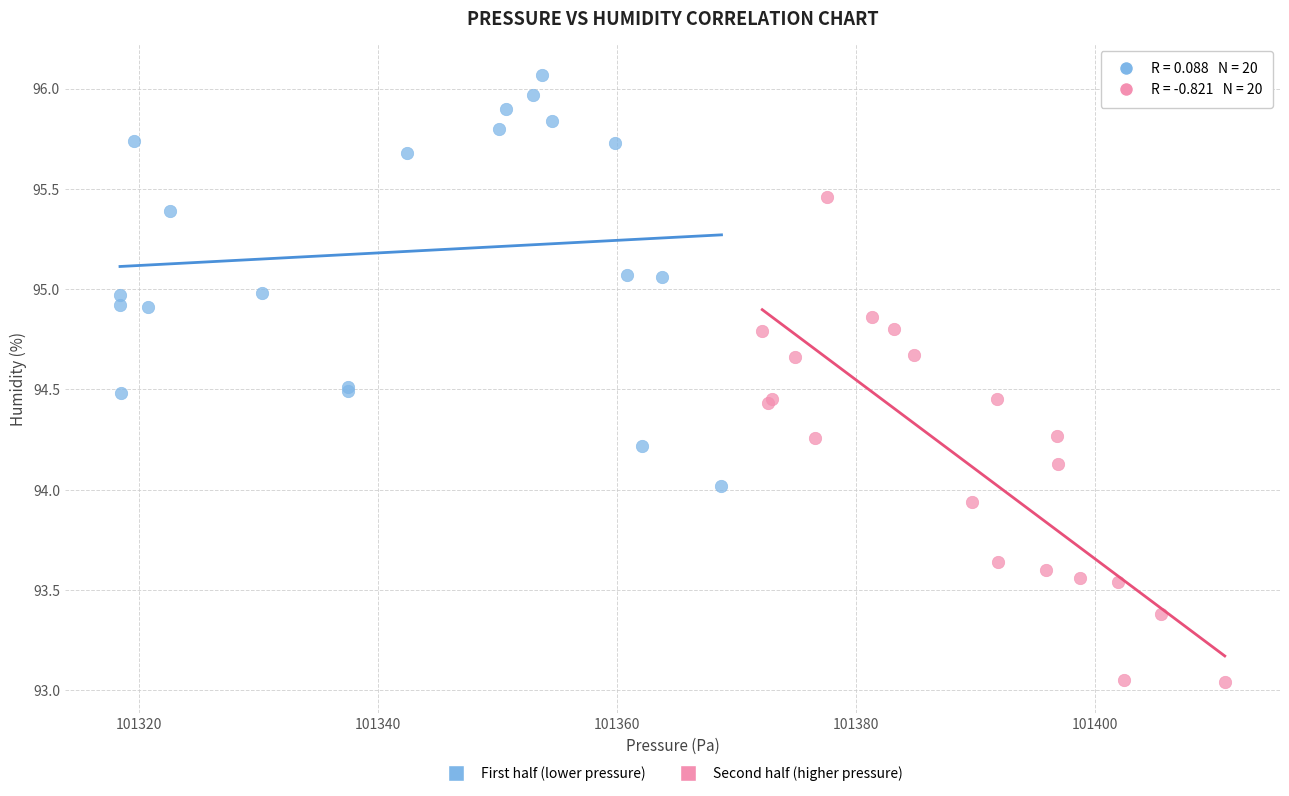

Which series has the widest spread of Y values?

Second half (higher pressure)